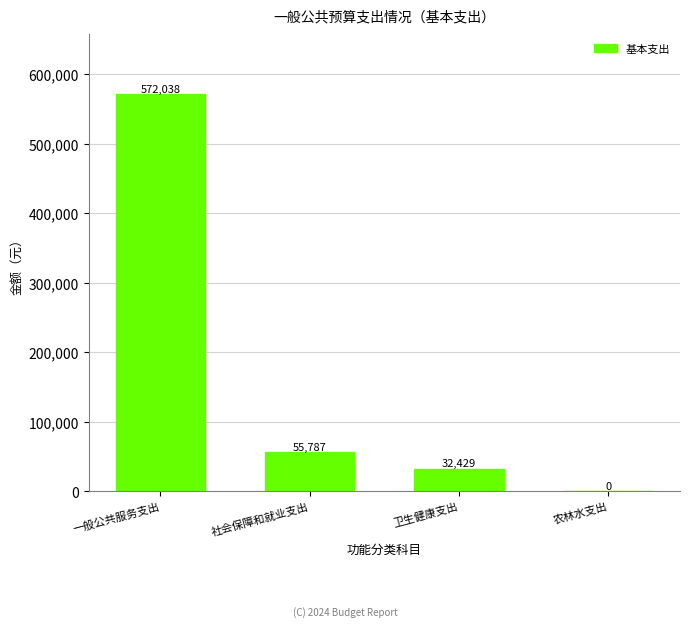

Are the bars horizontal?

No